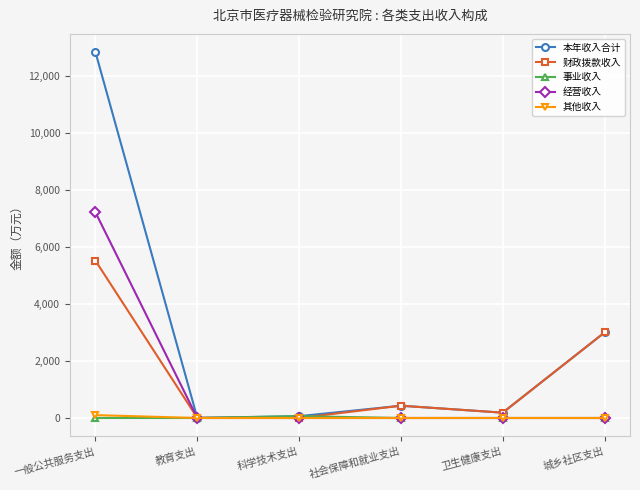

What is the difference between the 财政拨款收入 values at 社会保障和就业支出 and 卫生健康支出?

244.1